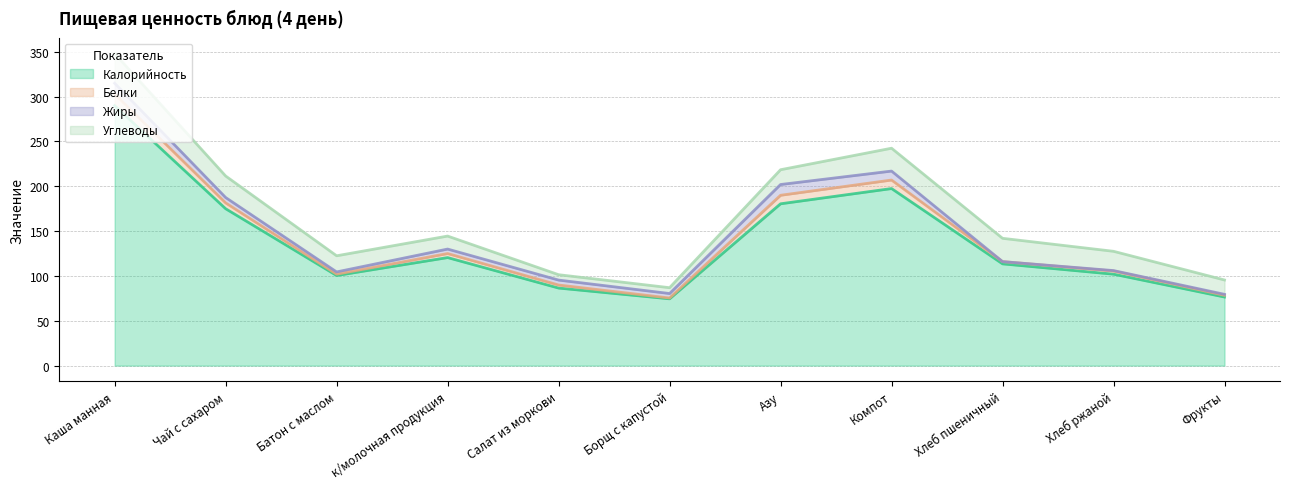

In Углеводы, how many points are higher than both neighbors (excluding endpoints)?

2